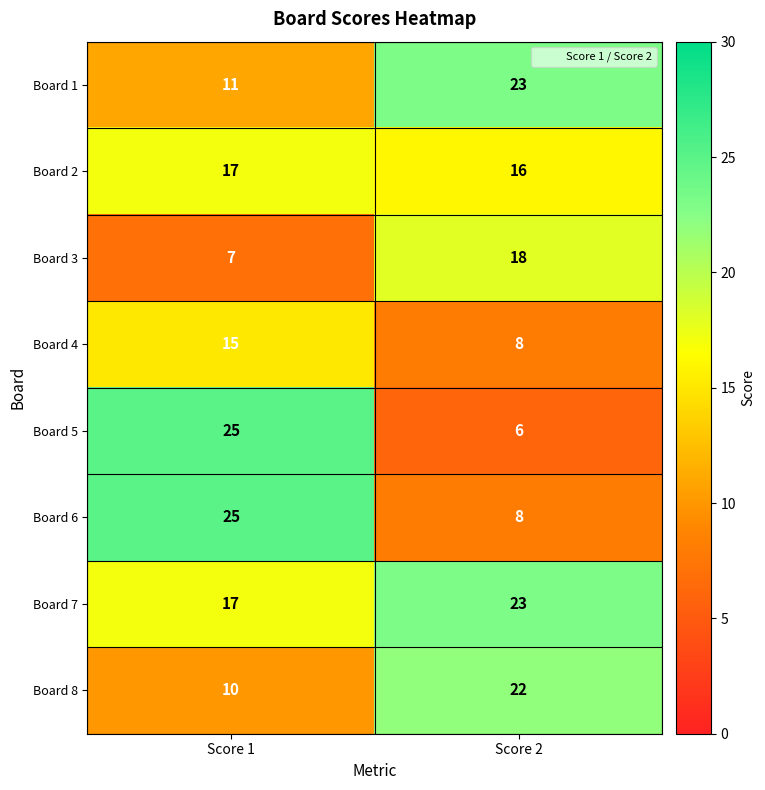

The value of Board 3 at Score 2 is 18. True or false?

True